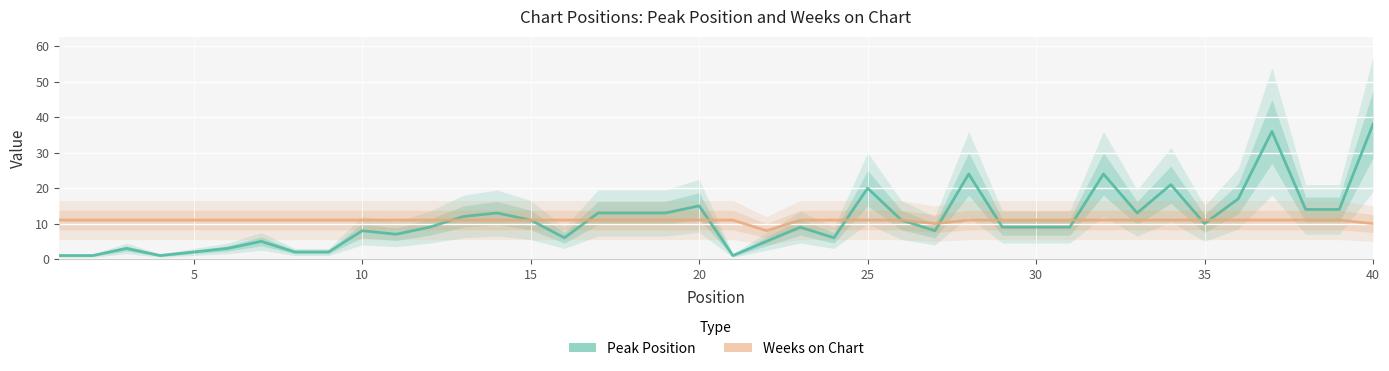

True or false: Weeks on Chart and Peak Position intersect in this chart.

True